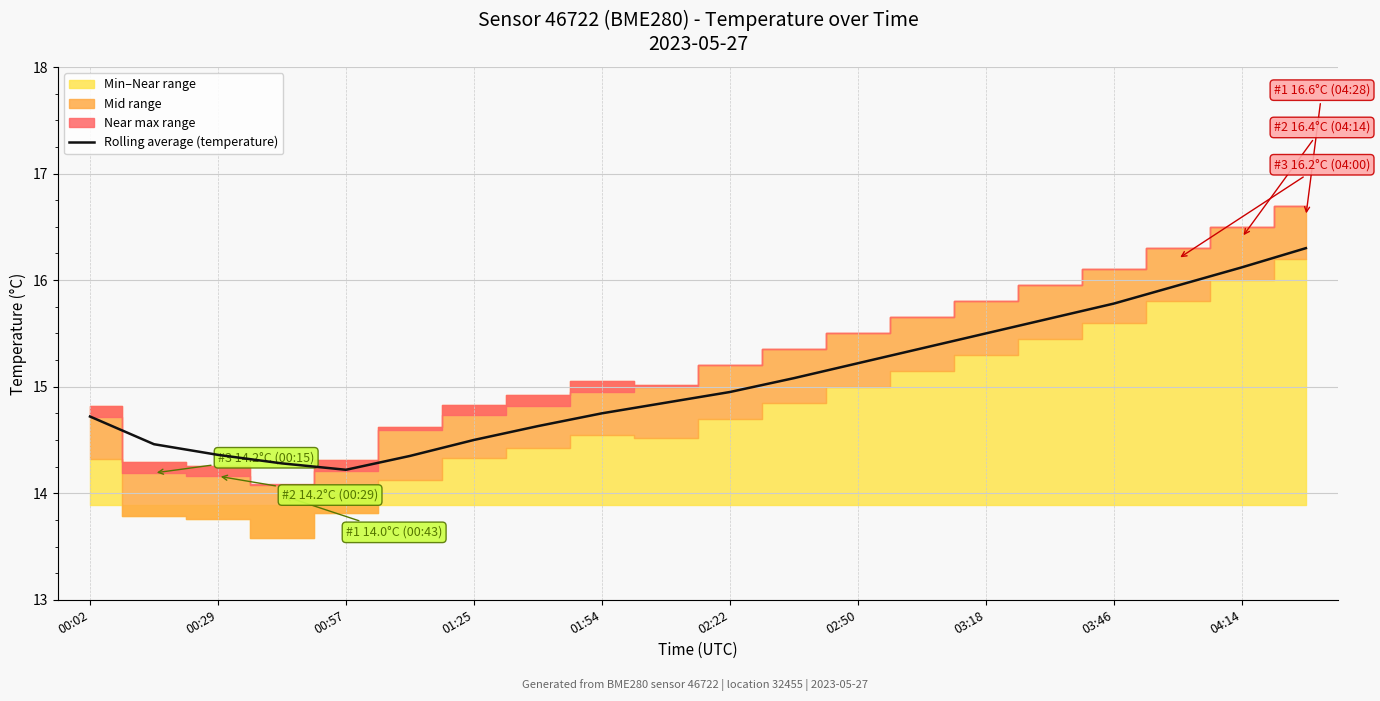

What is the minimum value for Rolling average (temperature)?

14.2